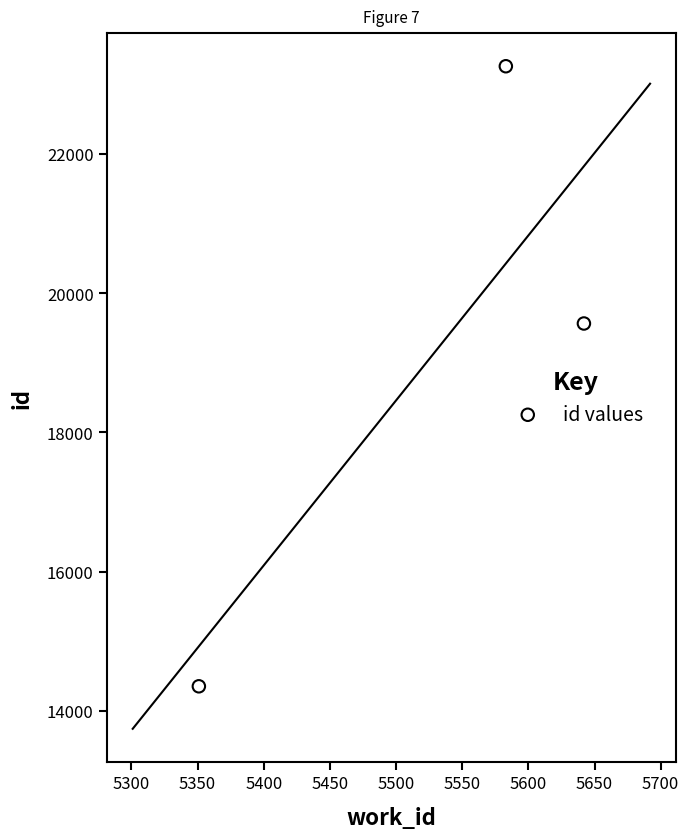

What Y value in the scatter plot is closest to 18805?

19563